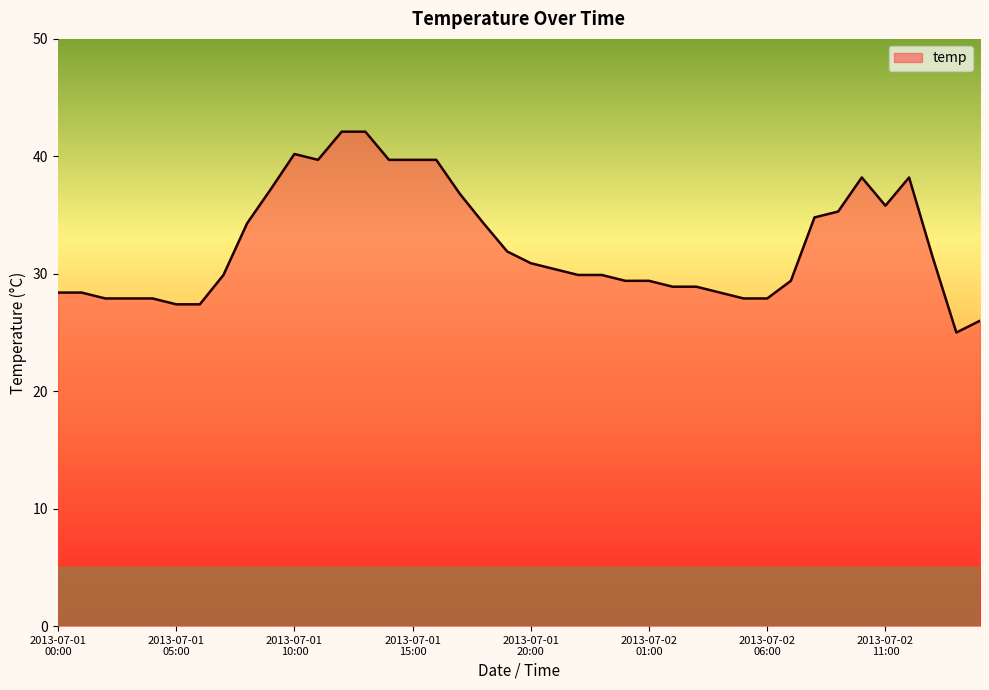

What is the greatest value displayed?

42.1